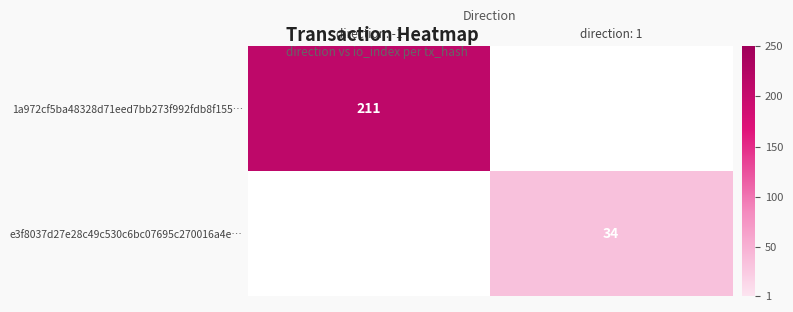

The value of 1a972cf5ba48328d71eed7bb273f992fdb8f155… at direction: -1 is 211. True or false?

True